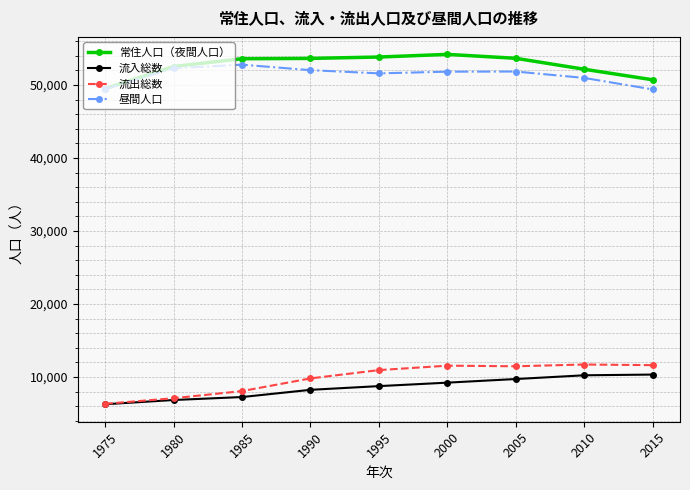

What is the lowest value of the 常住人口（夜間人口） series?

49513